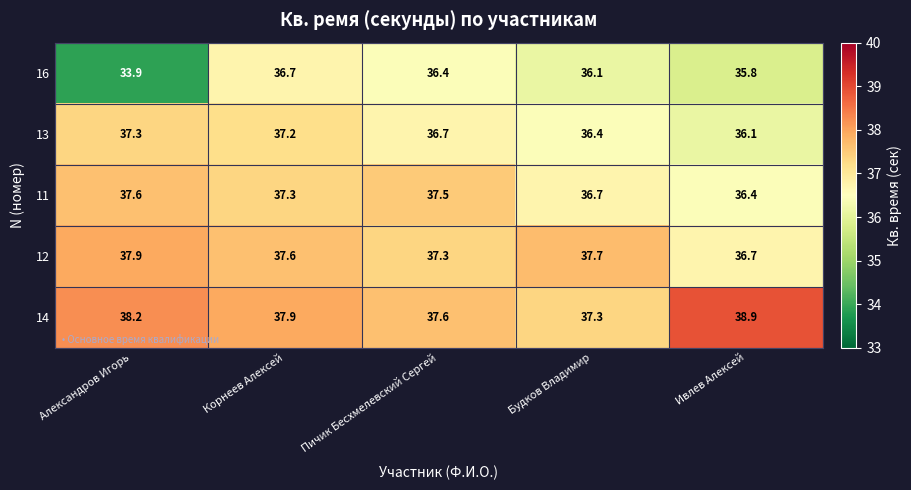

List the series in order of their peak value, lowest first.

16, 13, 11, 12, 14